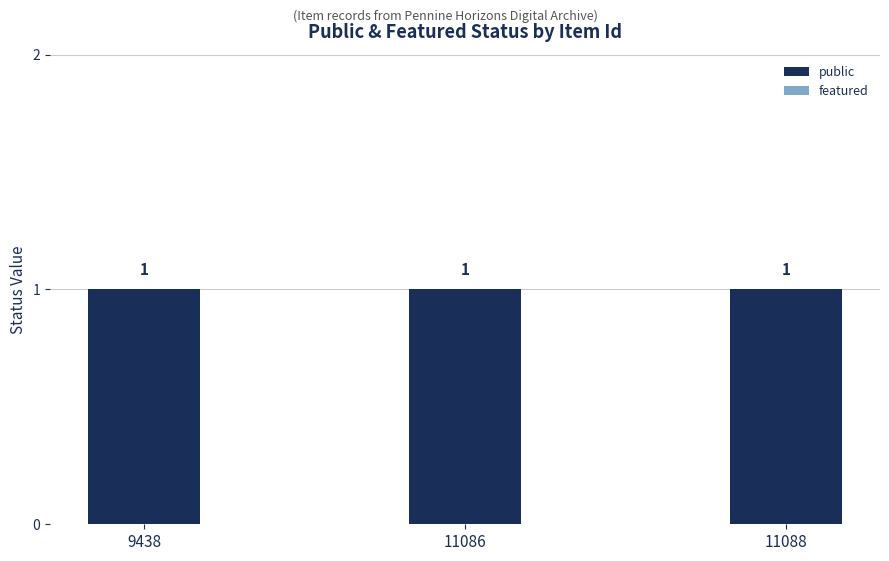

Reading left to right, transcribe all the data shown in this chart.

public: 9438=1	11086=1	11088=1
featured: 9438=0	11086=0	11088=0